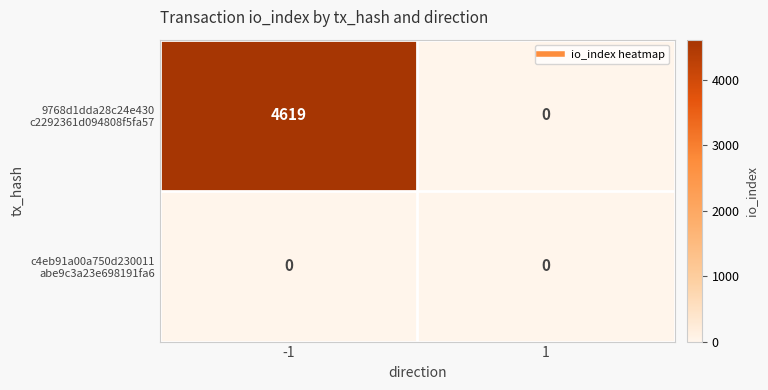

What is the greatest value displayed?

4619